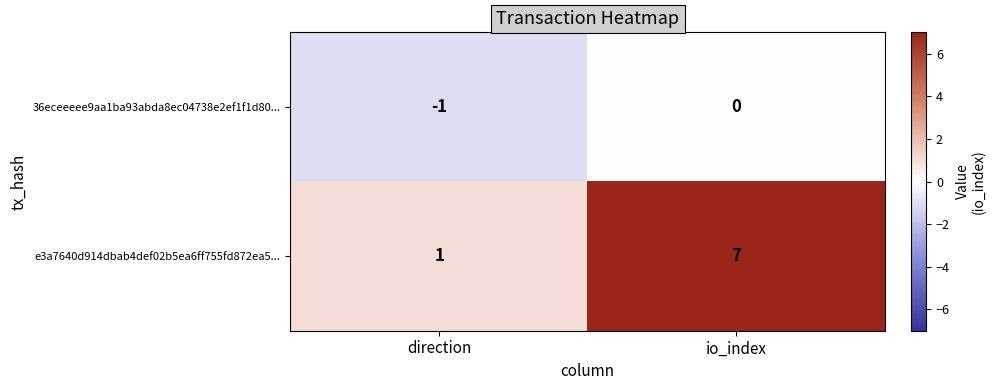

List the series in order of their peak value, highest first.

e3a7640d914dbab4def02b5ea6ff755fd872ea5..., 36eceeeee9aa1ba93abda8ec04738e2ef1f1d80...